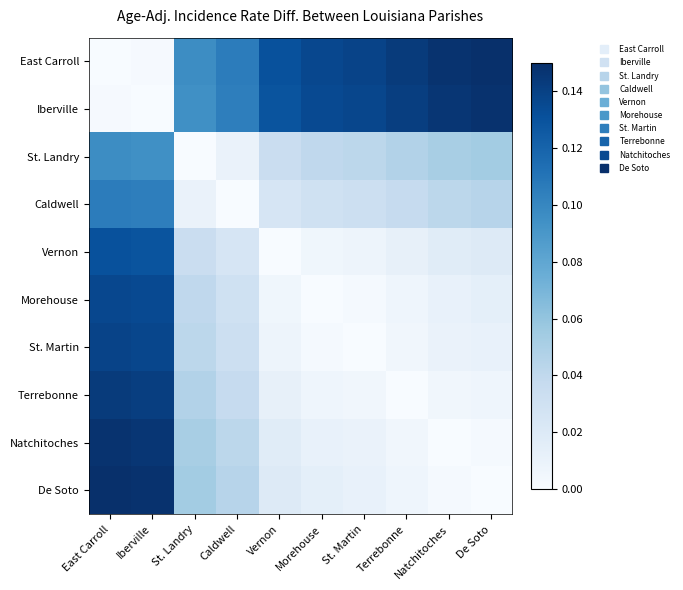

Which series has the largest total across all categories?

East Carroll